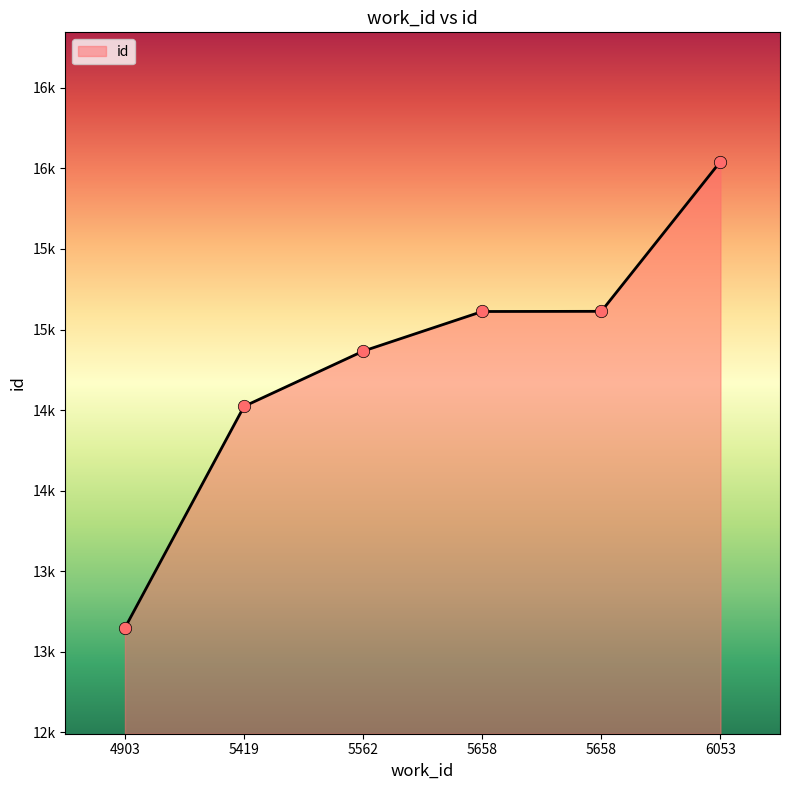

Does the chart have visible grid lines?

No